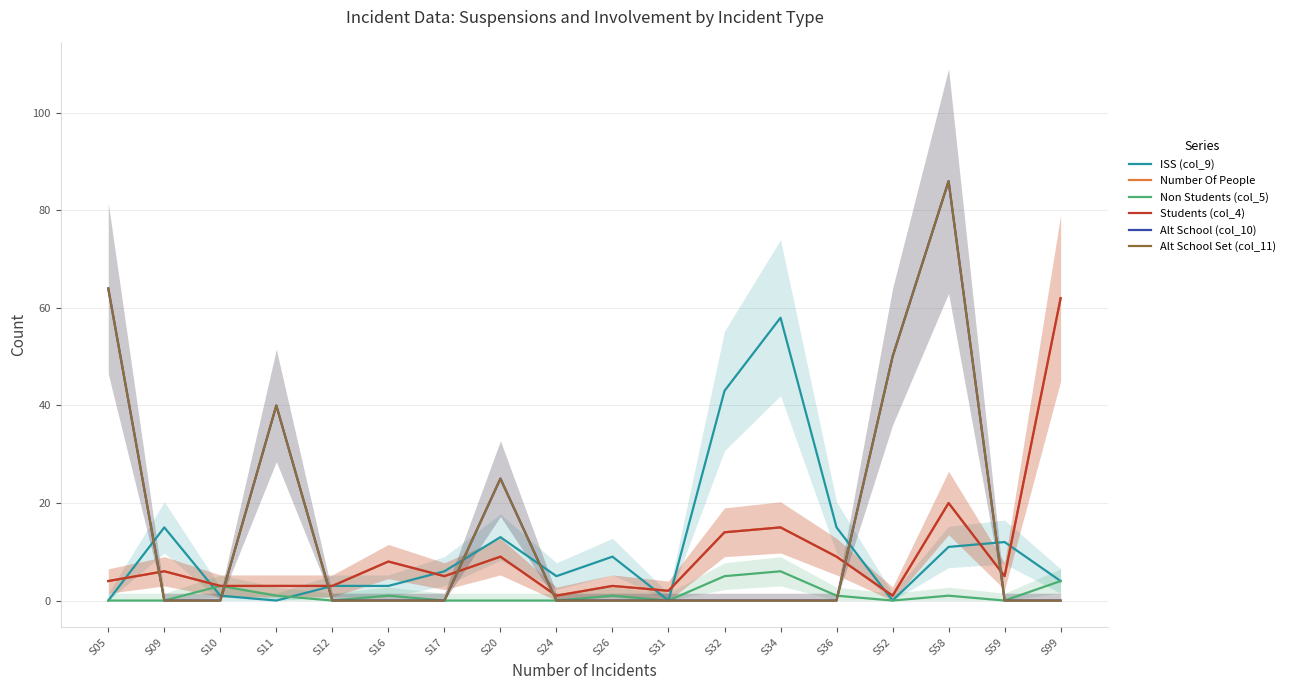

At which category does the chart reach its minimum across all series?

S05